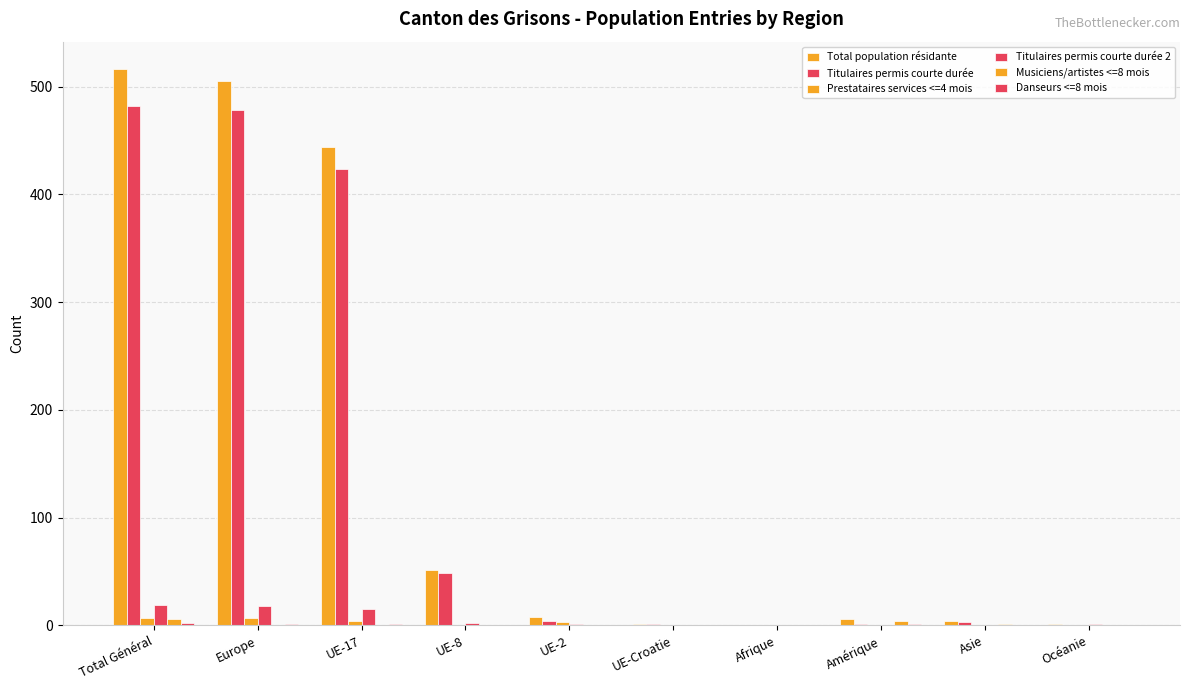

Reading right to left, list all the values displayed in this chart.

Total population résidante: Océanie=1	Asie=4	Amérique=6	Afrique=0	UE-Croatie=1	UE-2=8	UE-8=51	UE-17=444	Europe=505	Total Général=516
Titulaires permis courte durée: Océanie=0	Asie=3	Amérique=1	Afrique=0	UE-Croatie=1	UE-2=4	UE-8=49	UE-17=424	Europe=478	Total Général=482
Prestataires services <=4 mois: Océanie=0	Asie=0	Amérique=0	Afrique=0	UE-Croatie=0	UE-2=3	UE-8=0	UE-17=4	Europe=7	Total Général=7
Titulaires permis courte durée 2: Océanie=1	Asie=0	Amérique=0	Afrique=0	UE-Croatie=0	UE-2=1	UE-8=2	UE-17=15	Europe=18	Total Général=19
Musiciens/artistes <=8 mois: Océanie=0	Asie=1	Amérique=4	Afrique=0	UE-Croatie=0	UE-2=0	UE-8=0	UE-17=0	Europe=0	Total Général=6
Danseurs <=8 mois: Océanie=0	Asie=0	Amérique=1	Afrique=0	UE-Croatie=0	UE-2=0	UE-8=0	UE-17=1	Europe=1	Total Général=2